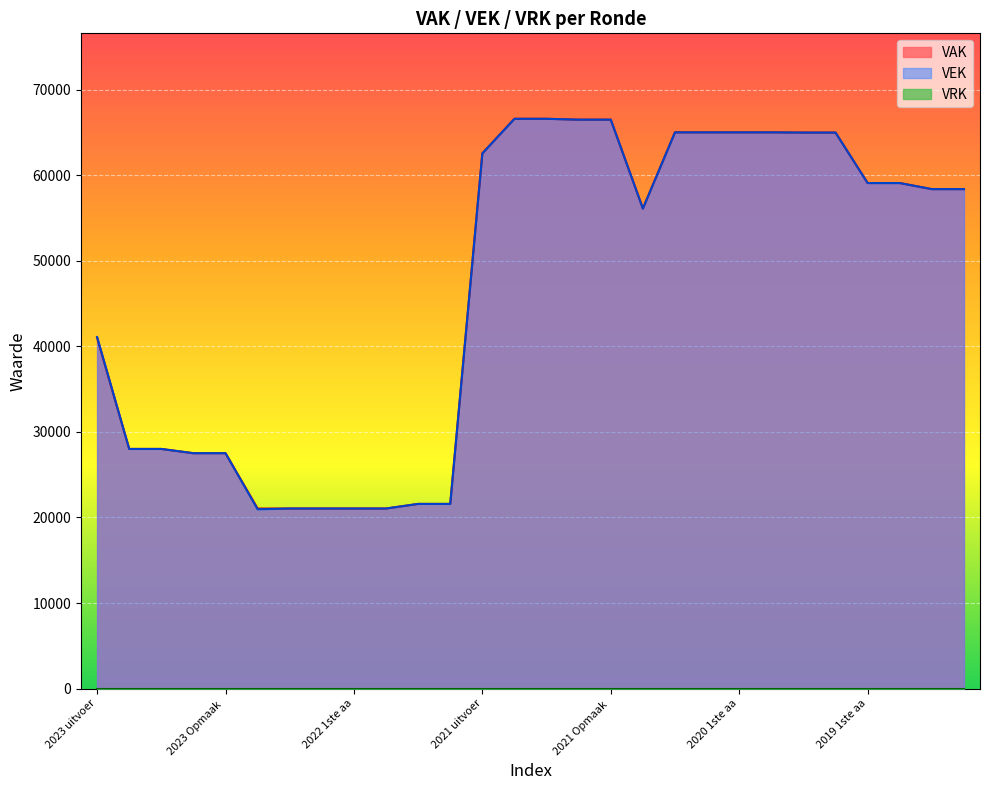

At which category does VEK reach its first local valley?

2022 uitvoering